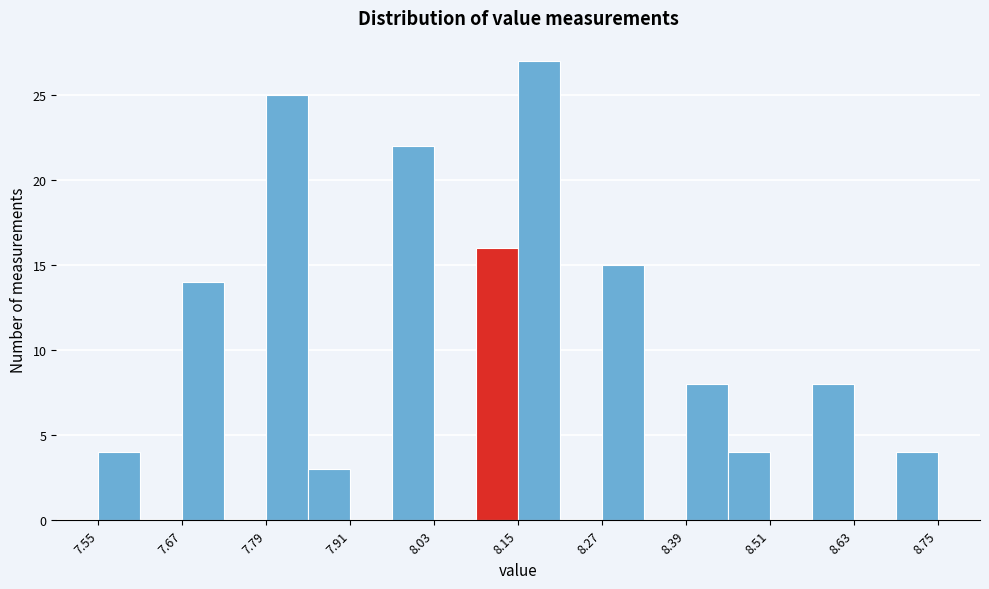

Read against the x-axis, roughly where is the centre of the tallest bar?

8.18